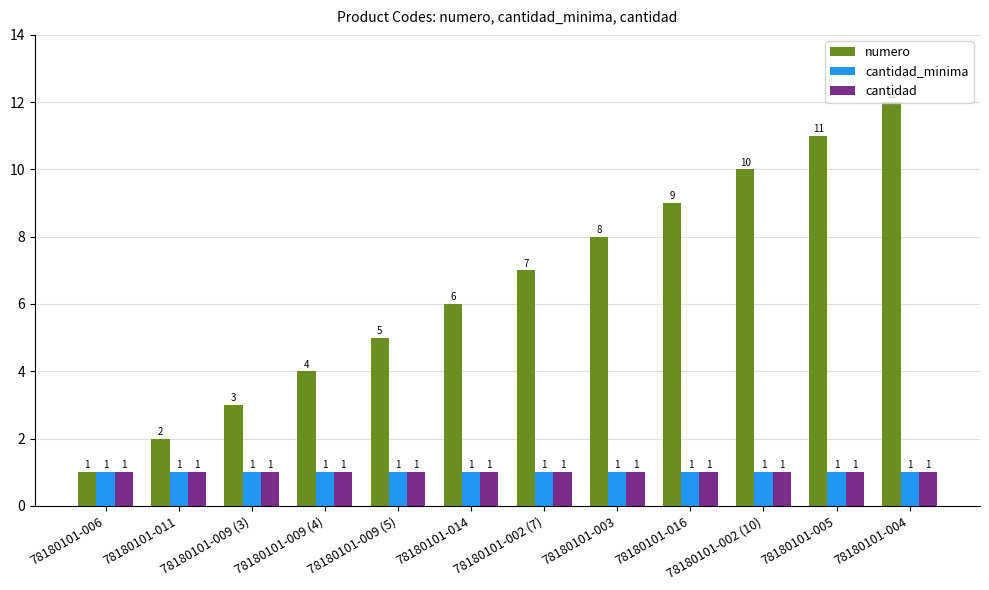

What is the label of the 8th bar from the right?

78180101-009 (5)